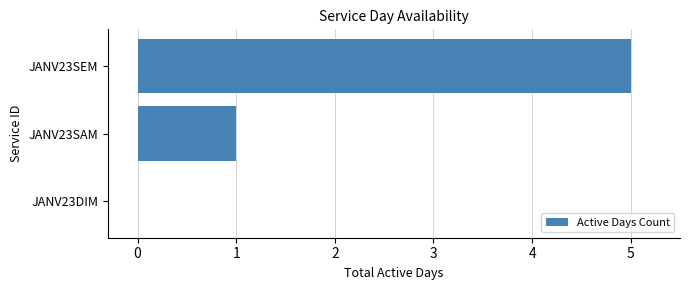

At which label is the value closest to 2?

JANV23SAM